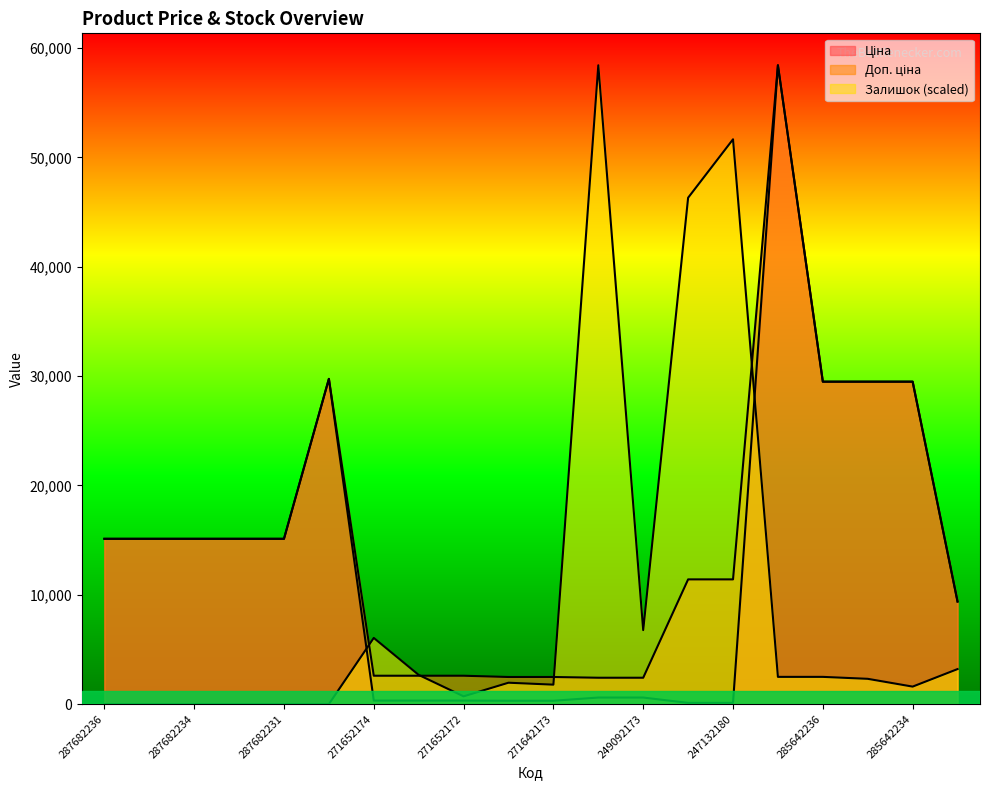

What are all the series names shown in the legend?

Ціна, Доп. ціна, Залишок